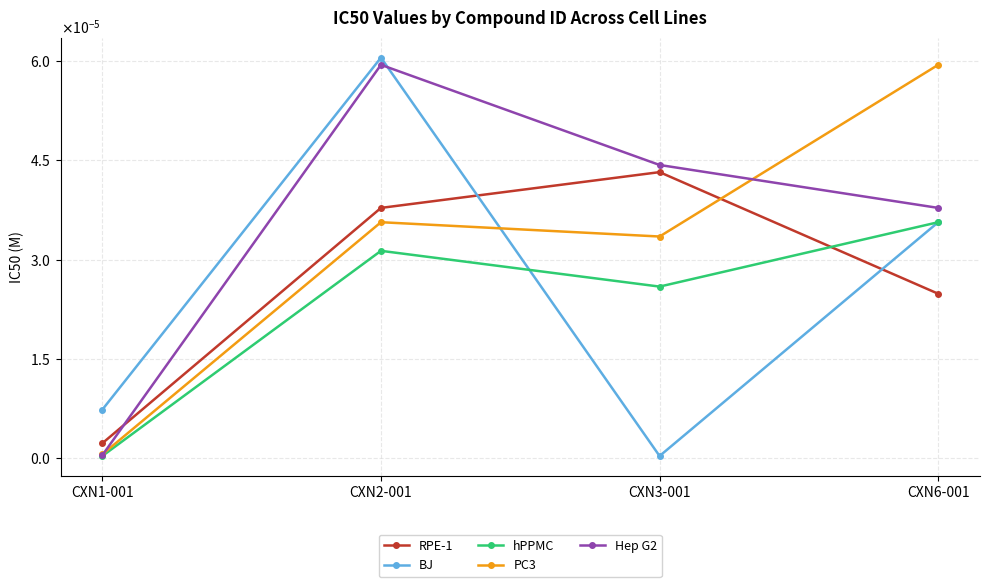

What is the label of the 2nd point from the left?

CXN2-001